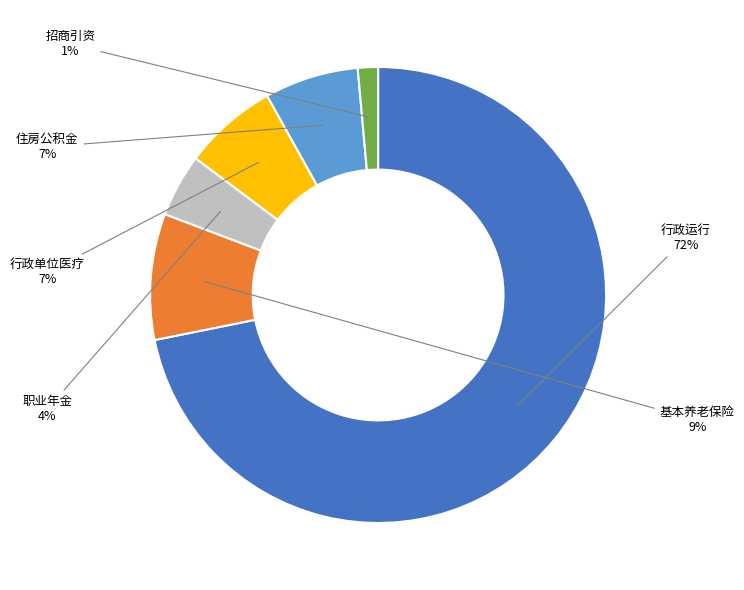

Between 行政运行 and 基本养老保险, which is larger?

行政运行